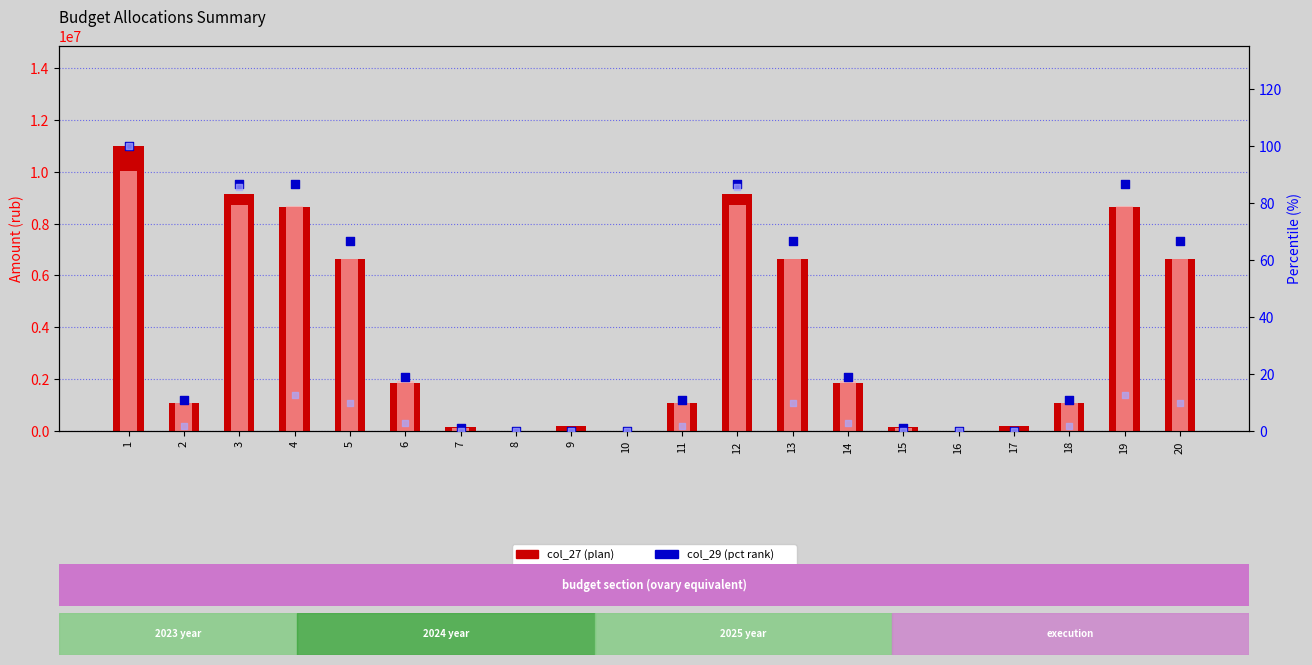

What is the total value across all series at 2?

2170270.5